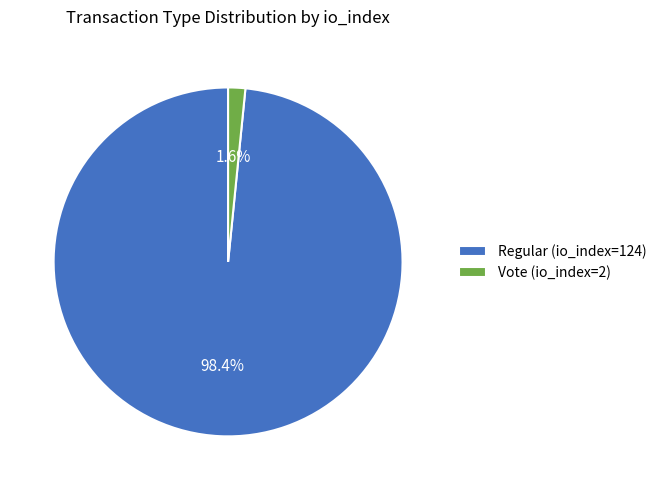

To the nearest percent, what is the difference between the Vote (io_index=2) and Regular (io_index=124) slice percentages?

97%